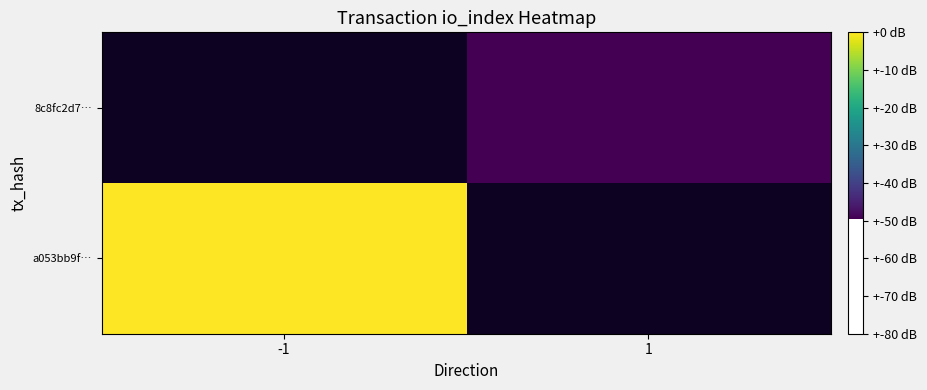

At which label does a053bb9f… reach its peak?

-1